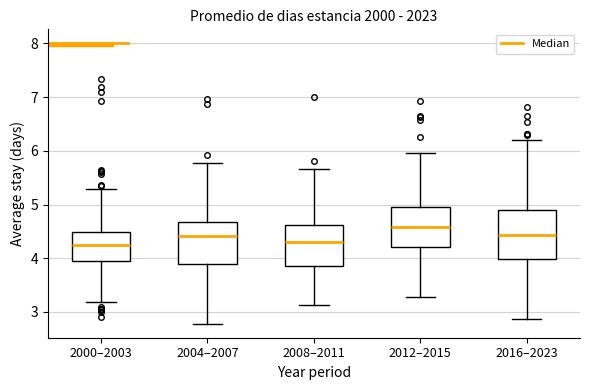

Which box has the highest median line?

2012–2015